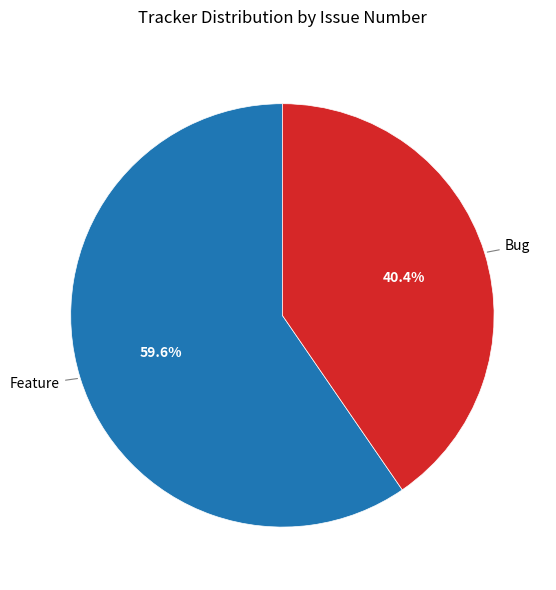

What percentage do Feature and Bug together represent?

100.0%